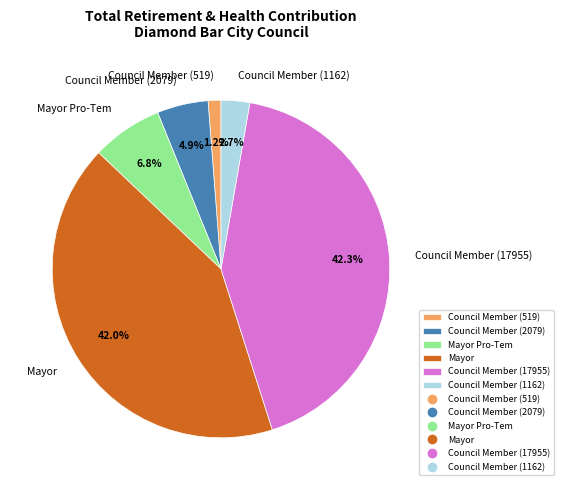

Which has a higher value, Mayor Pro-Tem or Mayor?

Mayor